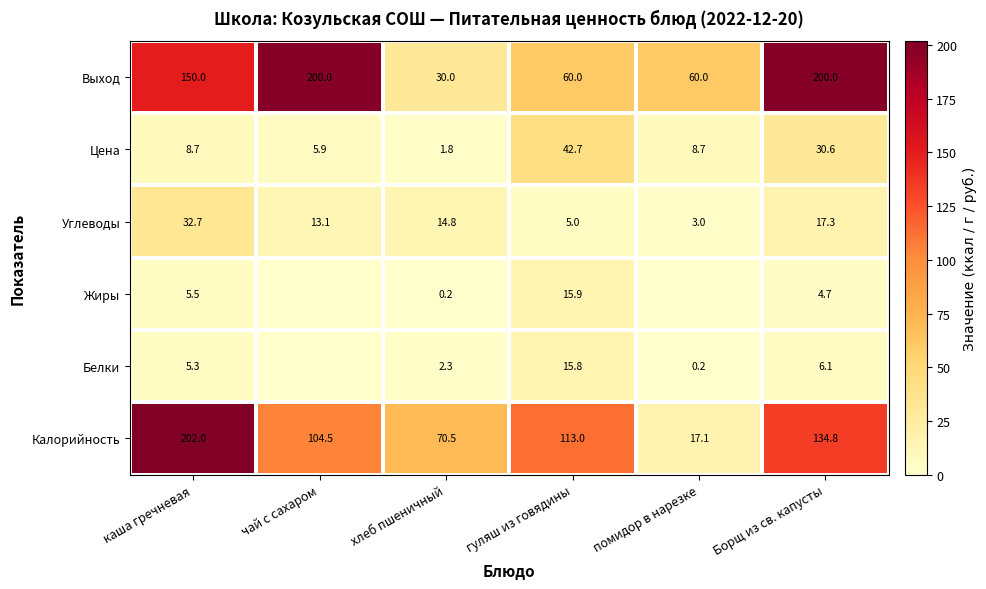

At which label does Цена reach its peak?

гуляш из говядины